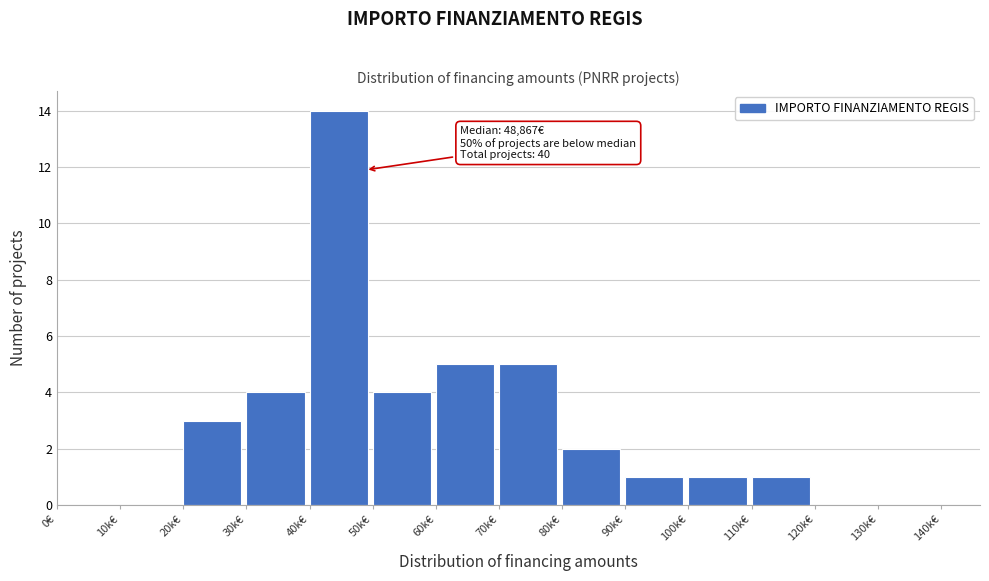

Reading left to right, list all the values displayed in this chart.

0€=0	10k€=0	20k€=3	30k€=4	40k€=14	50k€=4	60k€=5	70k€=5	80k€=2	90k€=1	100k€=1	110k€=1	120k€=0	130k€=0